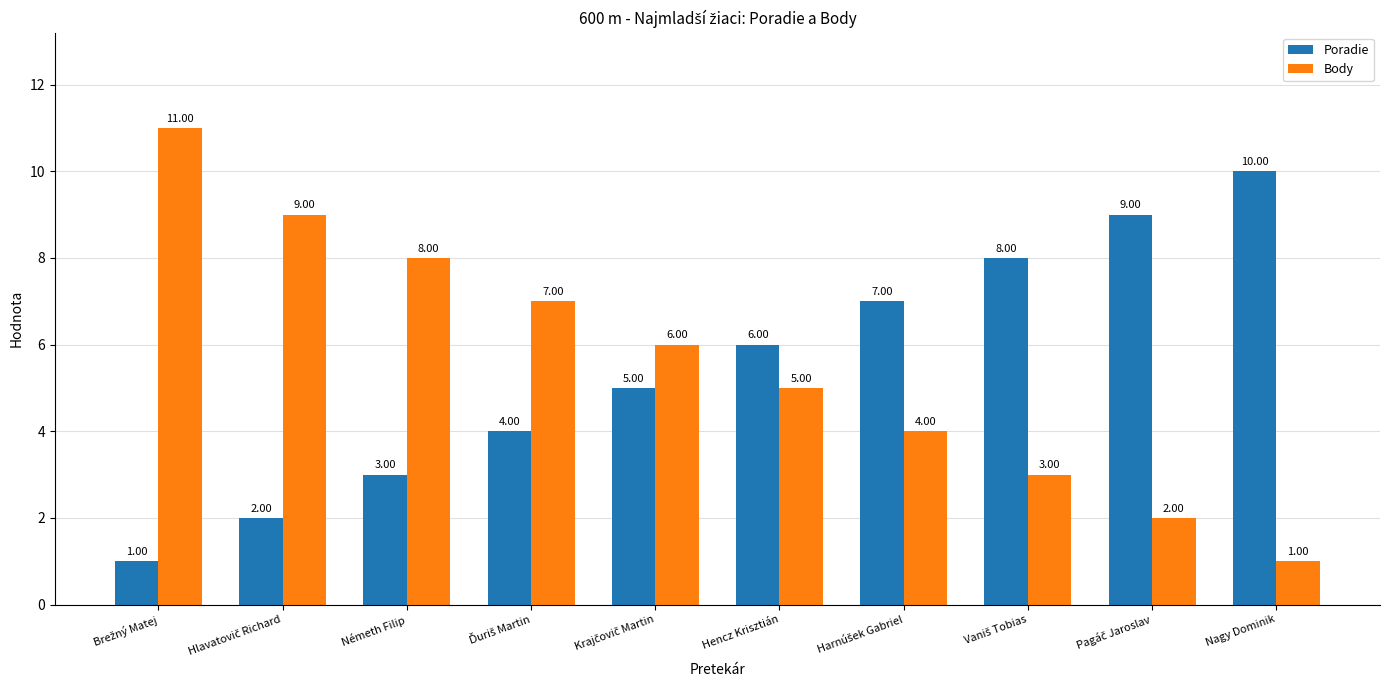

What is the total value across all series at Nagy Dominik?

11